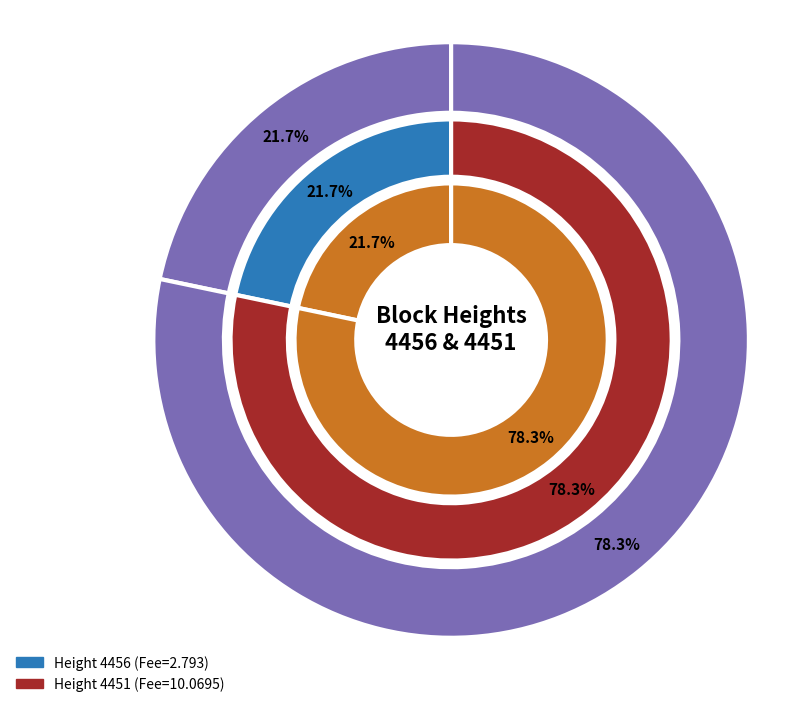

To the nearest percent, what is the difference between the 4451 and 4456 slice percentages?

57%